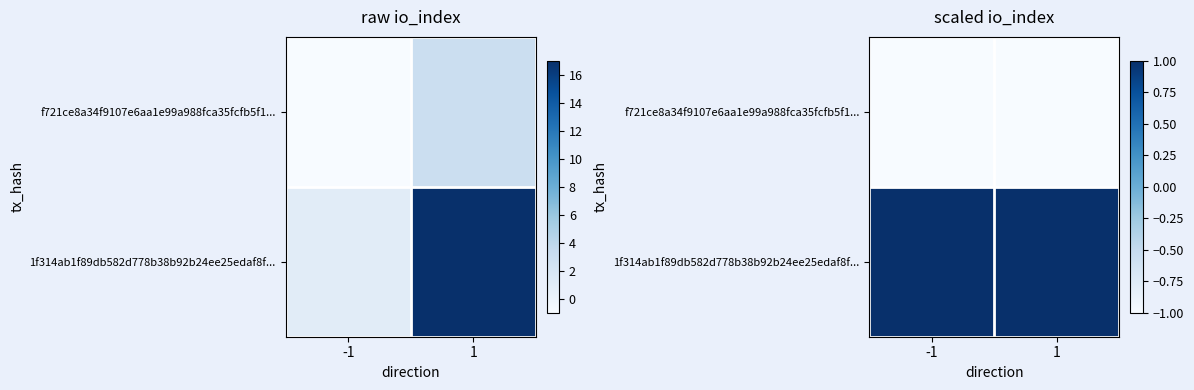

Which series has the widest spread of values?

f721ce8a34f9107e6aa1e99a988fca35fcfb5f1...